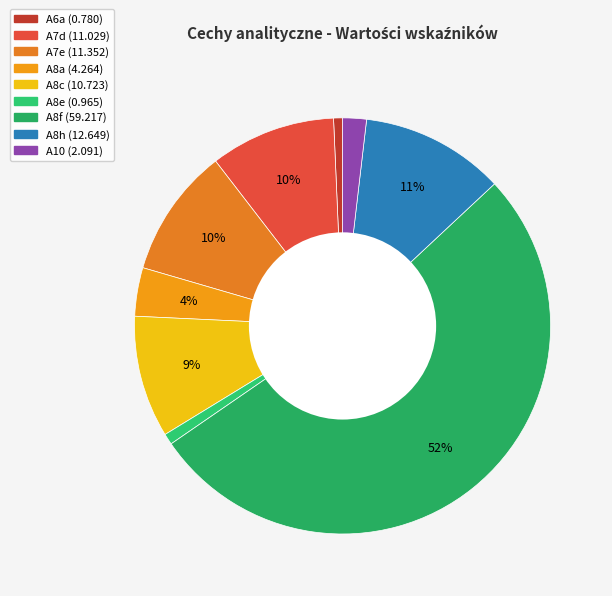

Is it true that A10 is 15% of the pie?

False